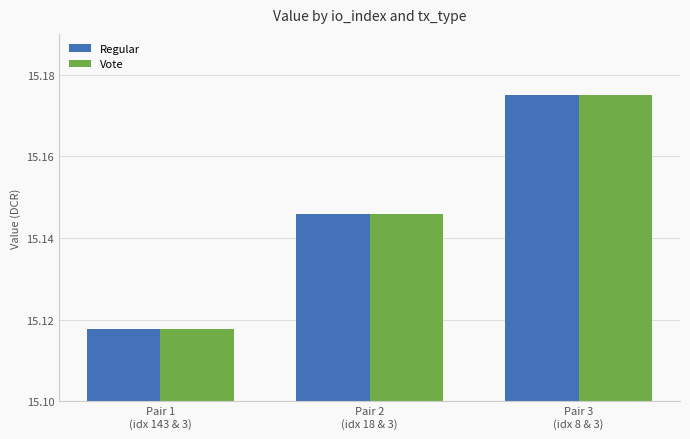

At how many categories does at least one series exceed 15?

3